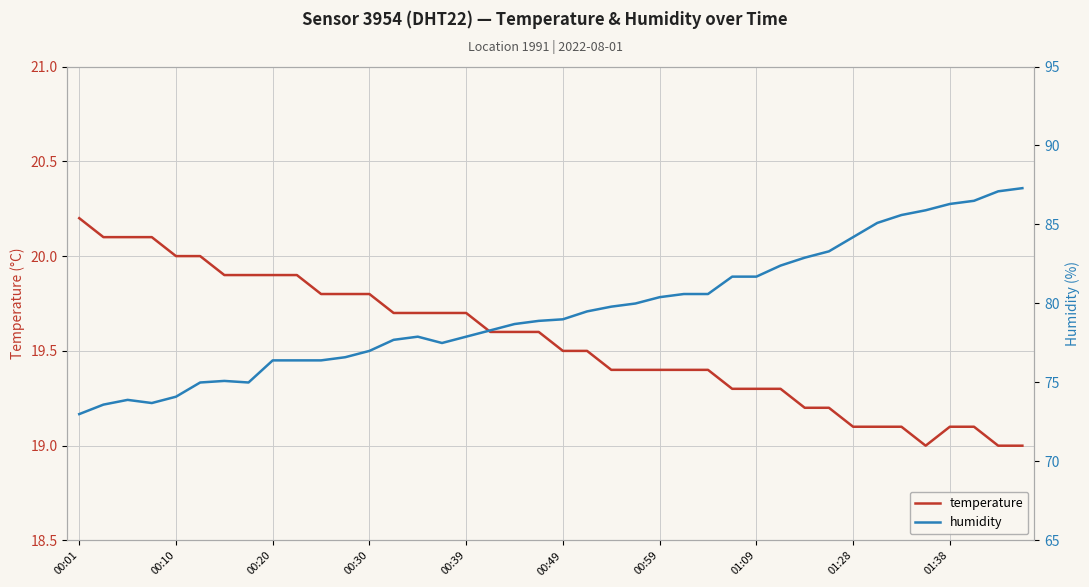

What is the difference between the second highest and minimum values in the temperature series?

1.1